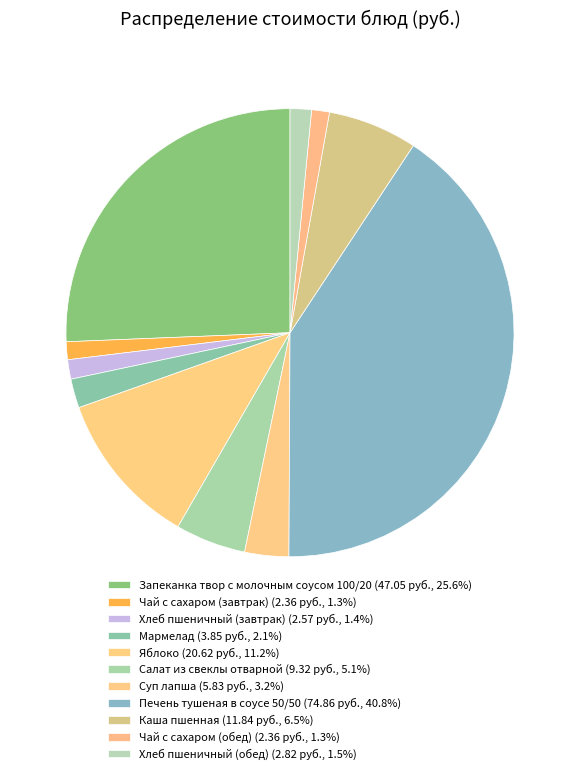

What is the total percentage of Чай с сахаром (завтрак) and Салат из свеклы отварной?

6.4%